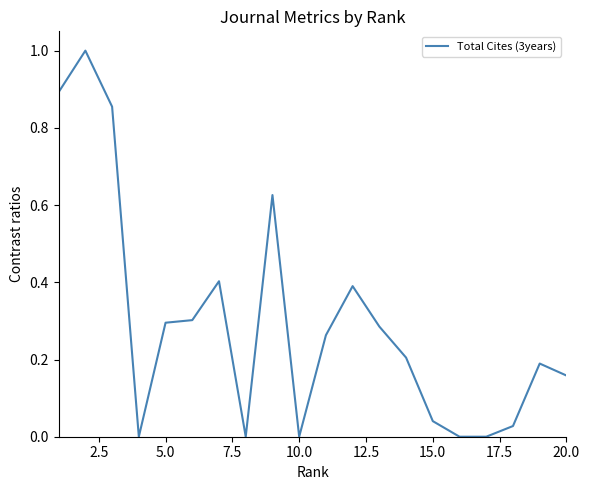

What is the maximum value shown in the chart?

1.0